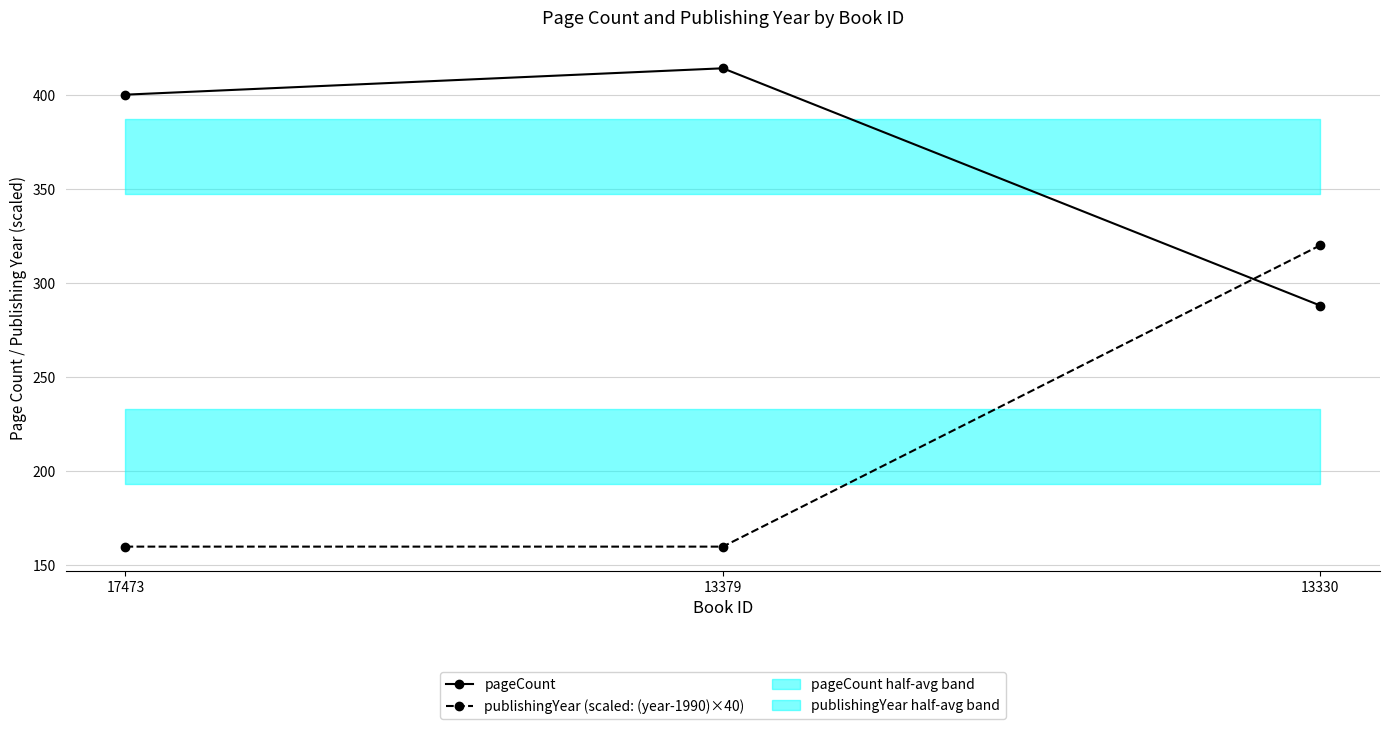

Is the value of pageCount at 13379 greater than the value of publishingYear (scaled: (year-1990)×40) at 13330?

Yes